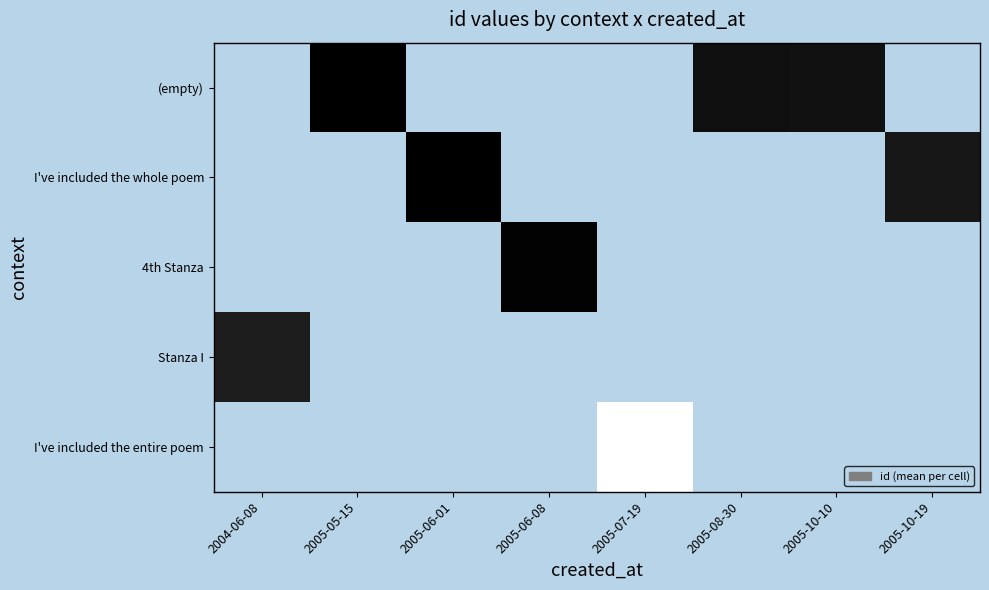

At which label does Stanza I reach its peak?

2004-06-08